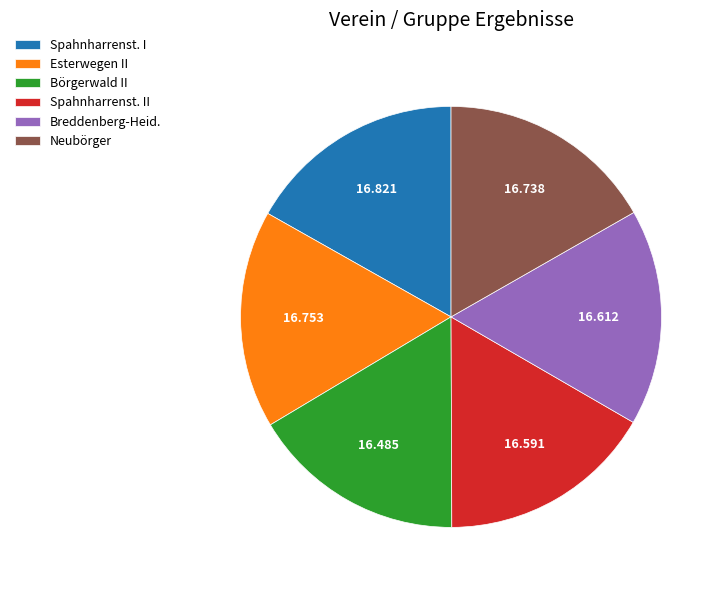

Is the sum of Spahnharrenst. II and Neubörger greater than half?

No